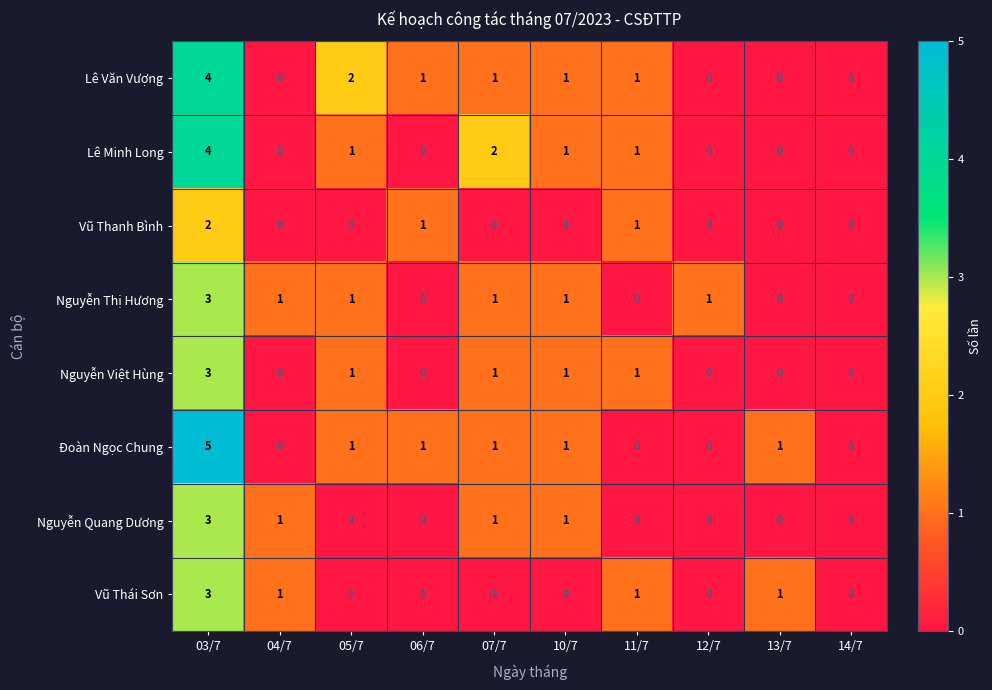

The Nguyễn Quang Dương series shows -2 at 11/7. True or false?

False